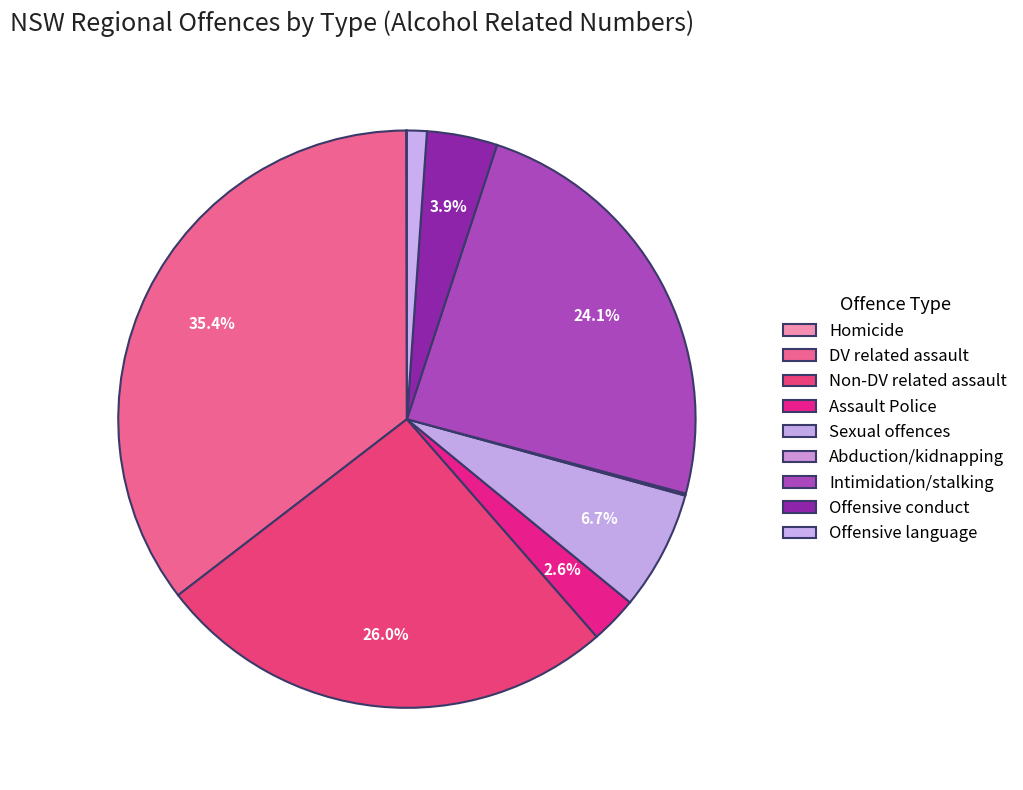

Does any single category account for the majority?

No